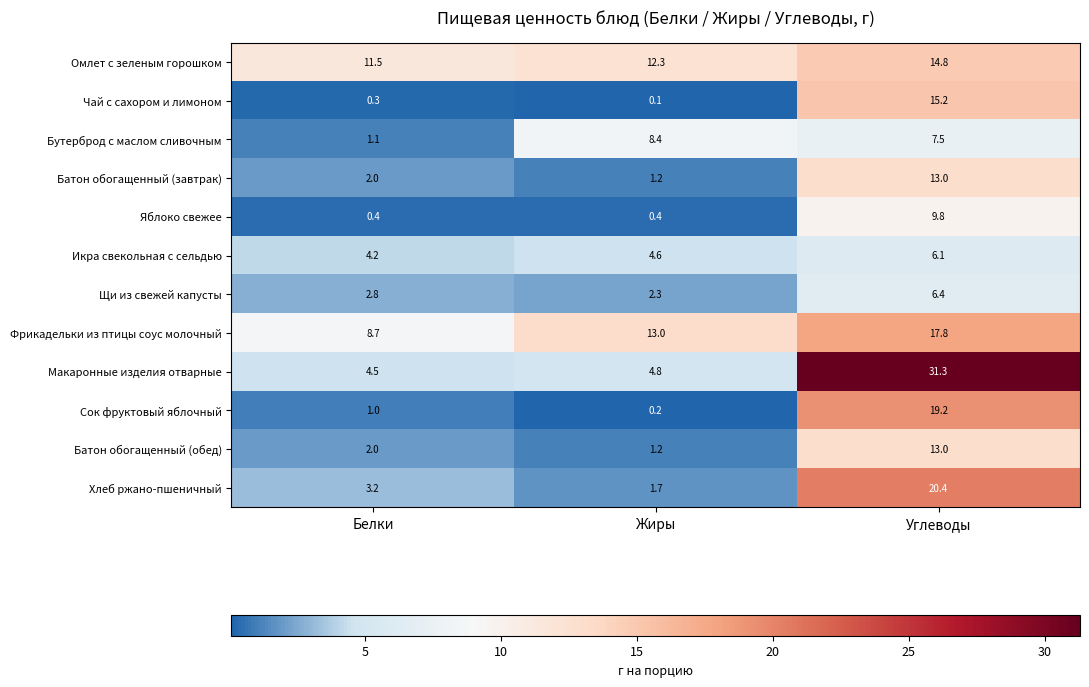

At which category is the sum across all series the highest?

Углеводы